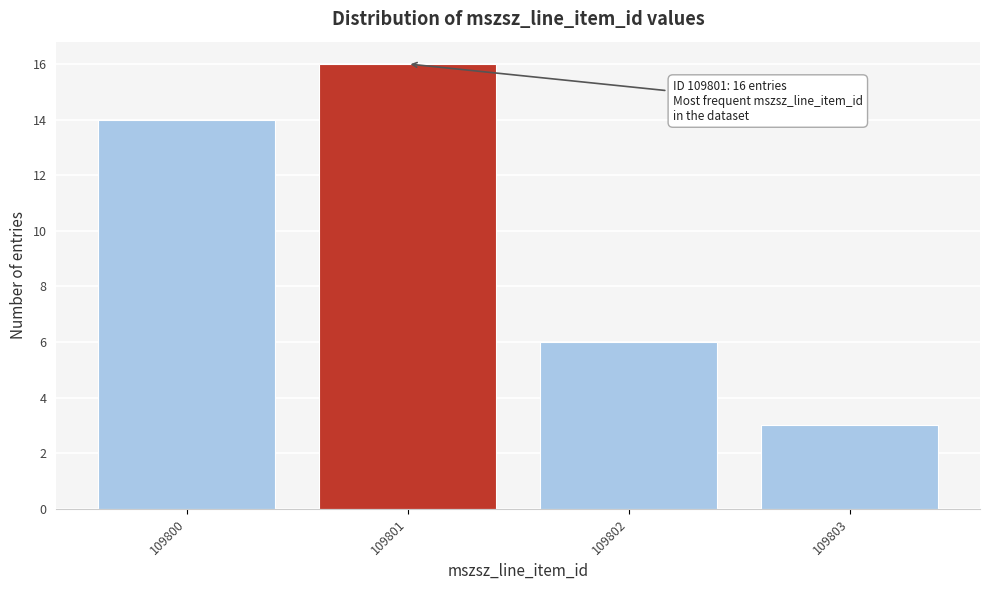

Reading left to right, list all the values displayed in this chart.

14	16	6	3